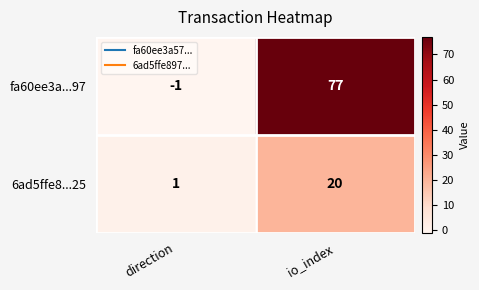

Is it true that 6ad5ffe8...25 equals 2 at direction?

False